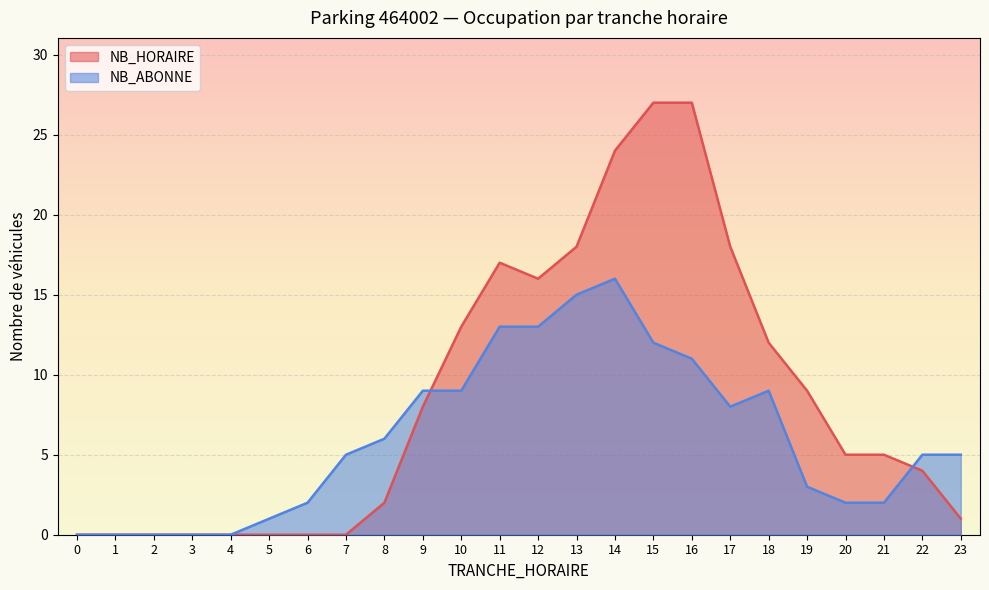

Where do NB_HORAIRE and NB_ABONNE first cross each other?

9 and 10